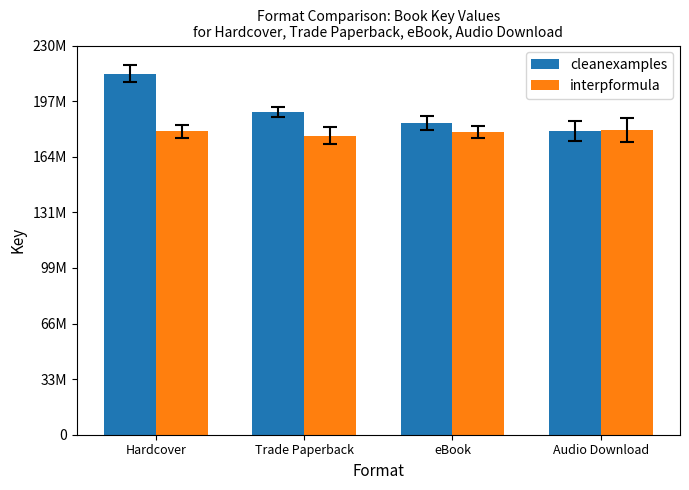

Are the bars grouped side by side (vs. stacked)?

Yes